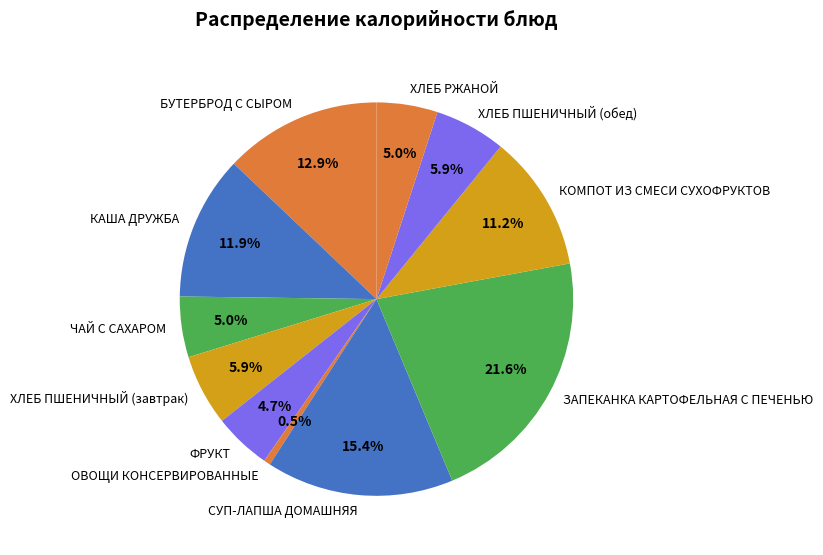

True or false: КАША ДРУЖБА accounts for 22% of the total.

False